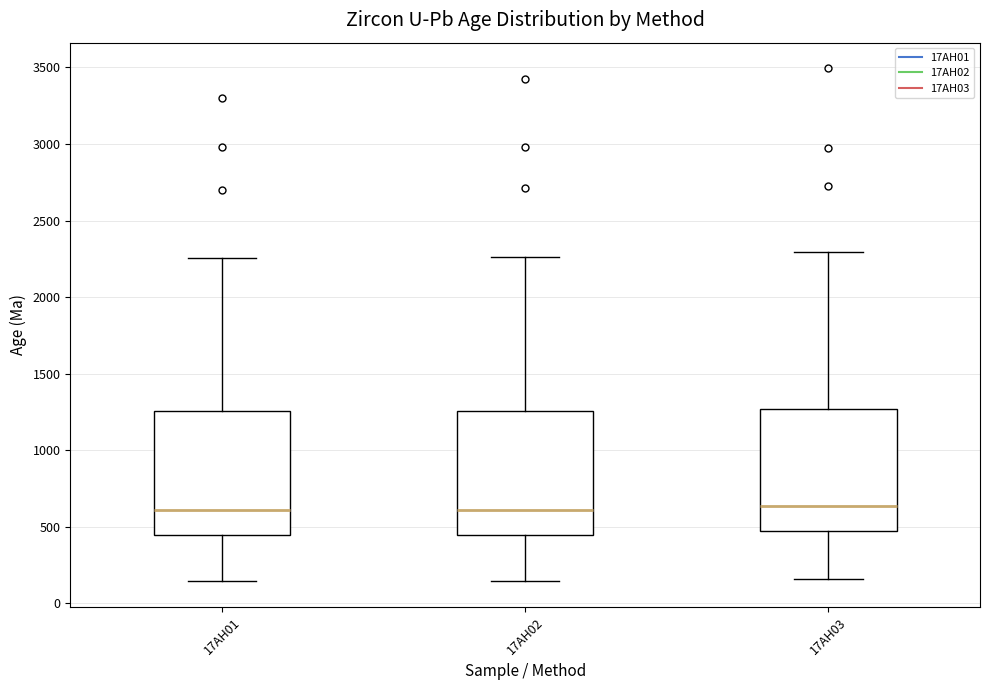

Where does the upper whisker of the box for 17AH01 end on the y-axis? The values are not printed on the chart, so give them approximately, as read against the axis.

2250